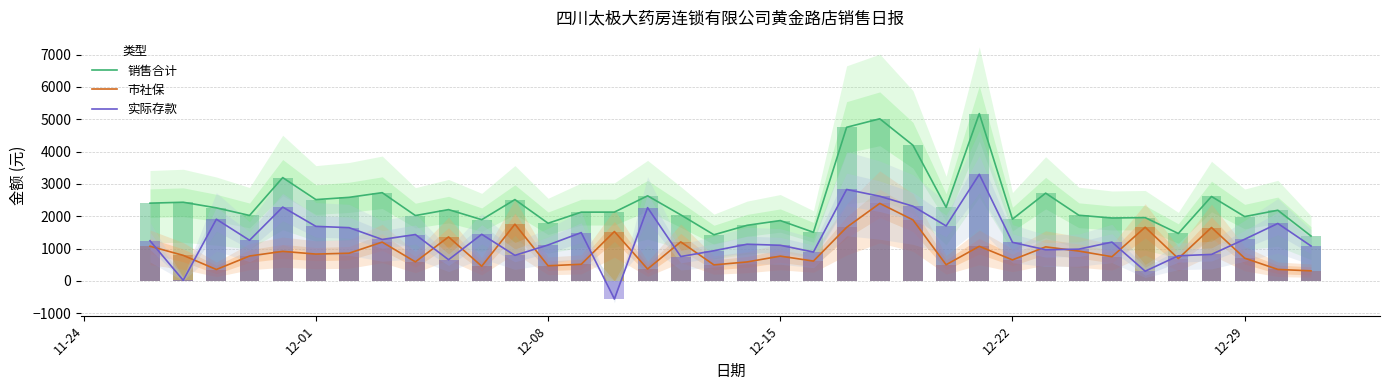

What is the average value of the 销售合计 series?

2433.4